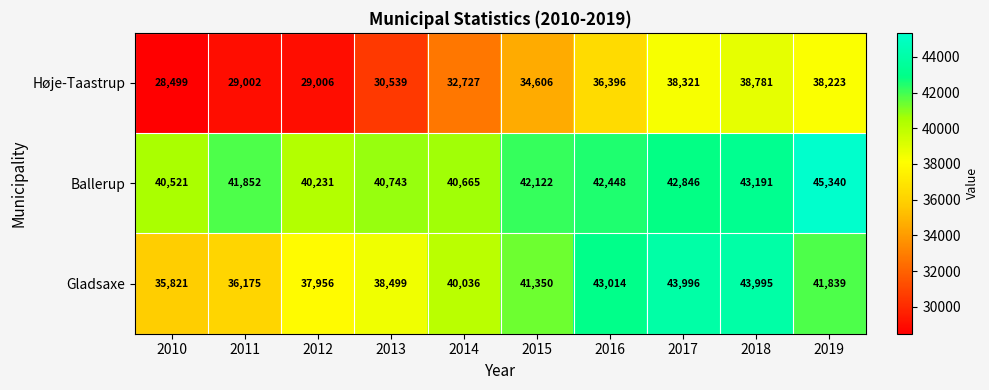

How many series are shown in this chart?

3